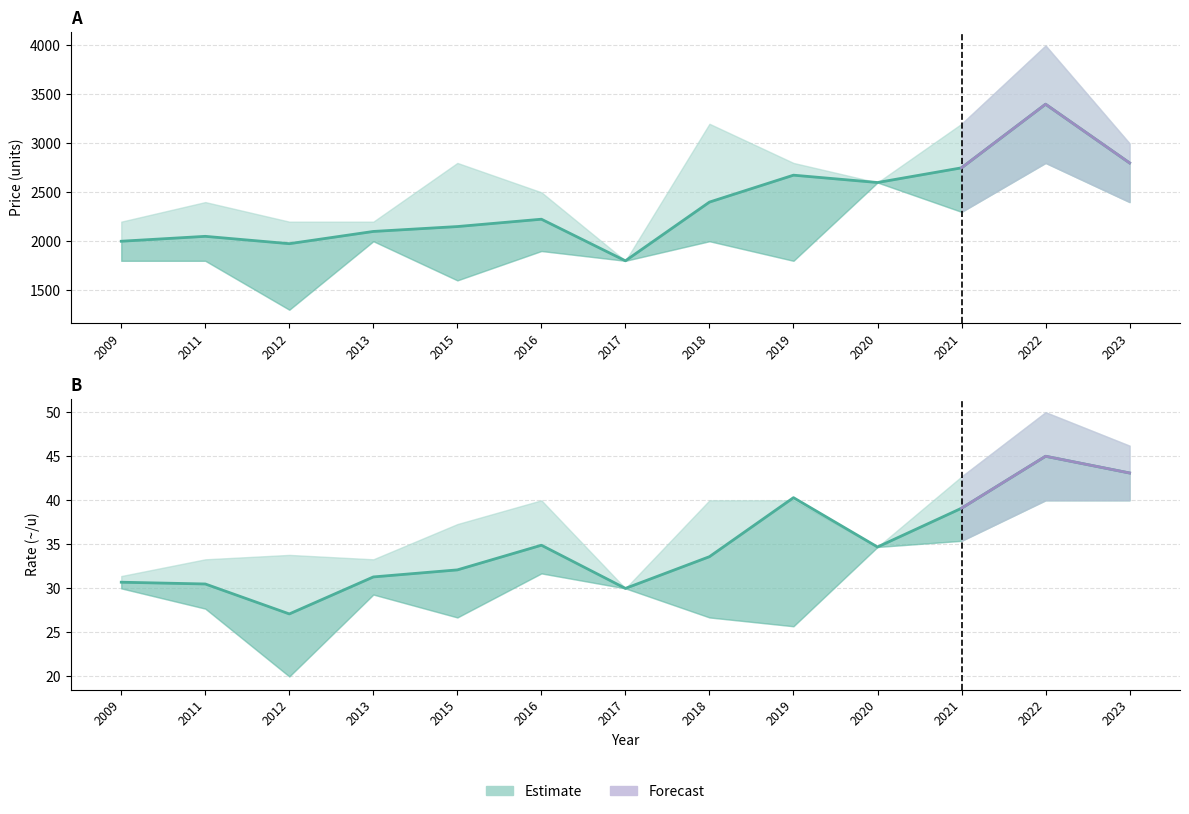

At which category does P_i_upper reach its first local peak?

2011